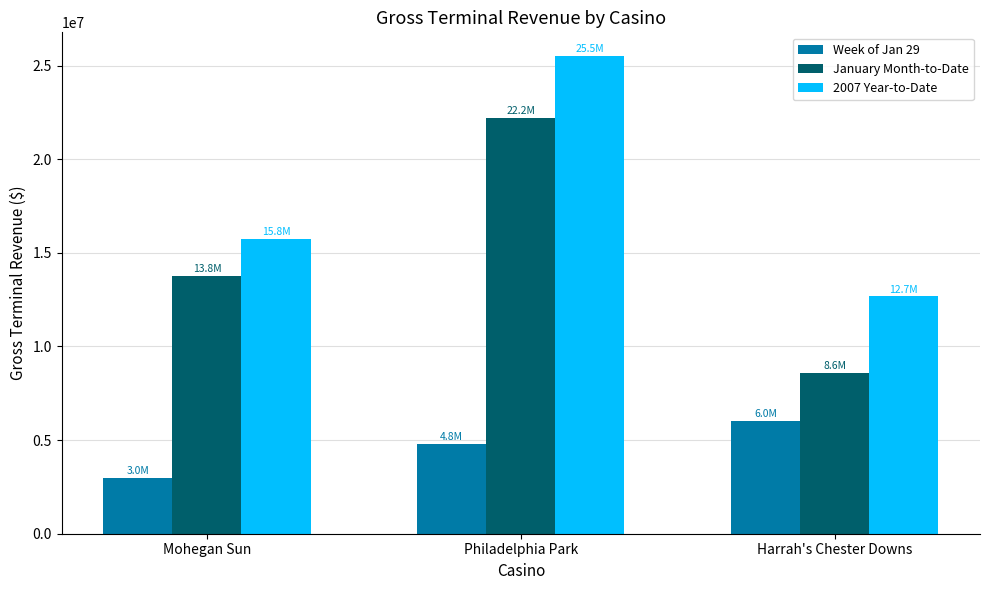

What is the sum of the January Month-to-Date values at Harrah's Chester Downs and Philadelphia Park?

30804334.0